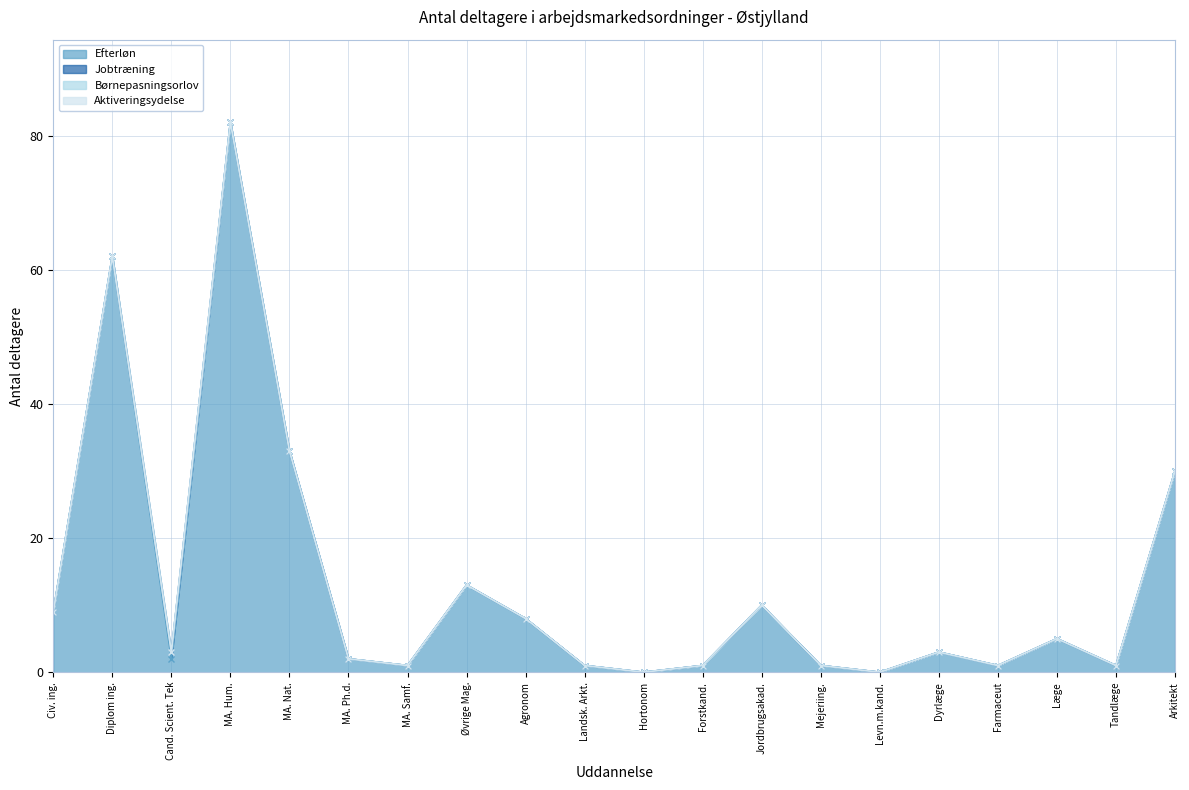

At how many categories does at least one series exceed 38?

2